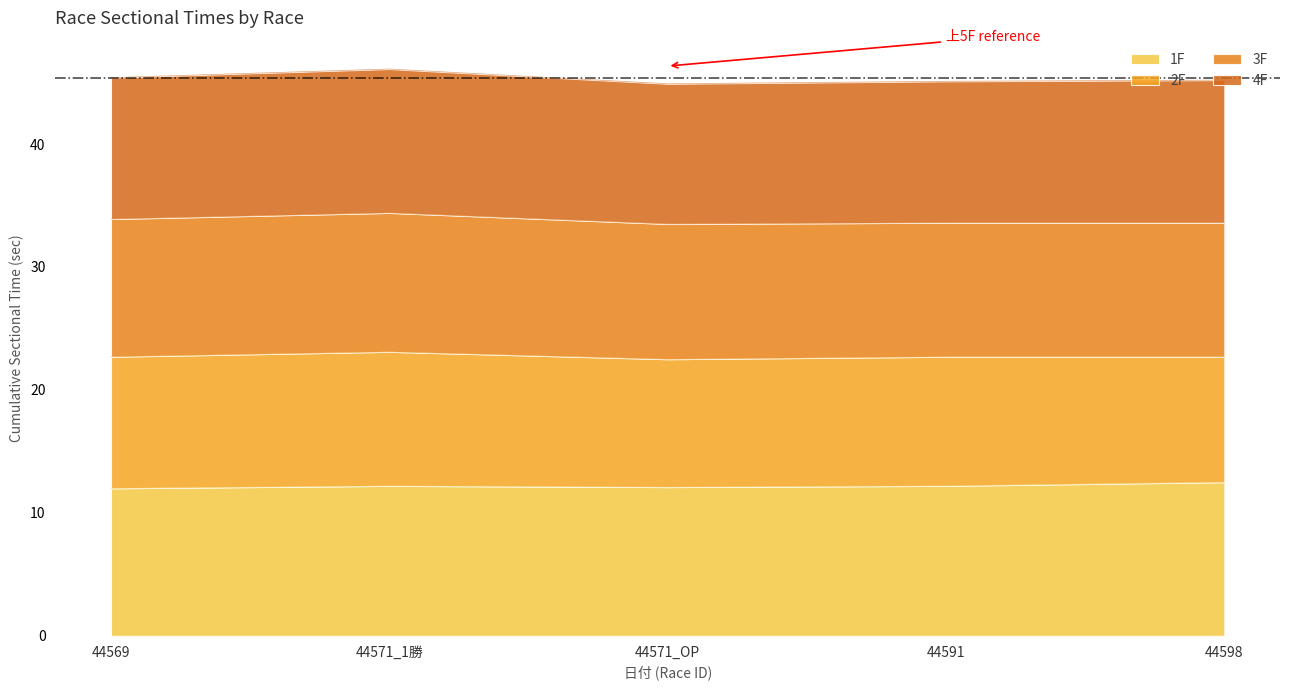

Rank the series by their maximum value, from highest to lowest.

上5F, 1F, 4F, 3F, 2F